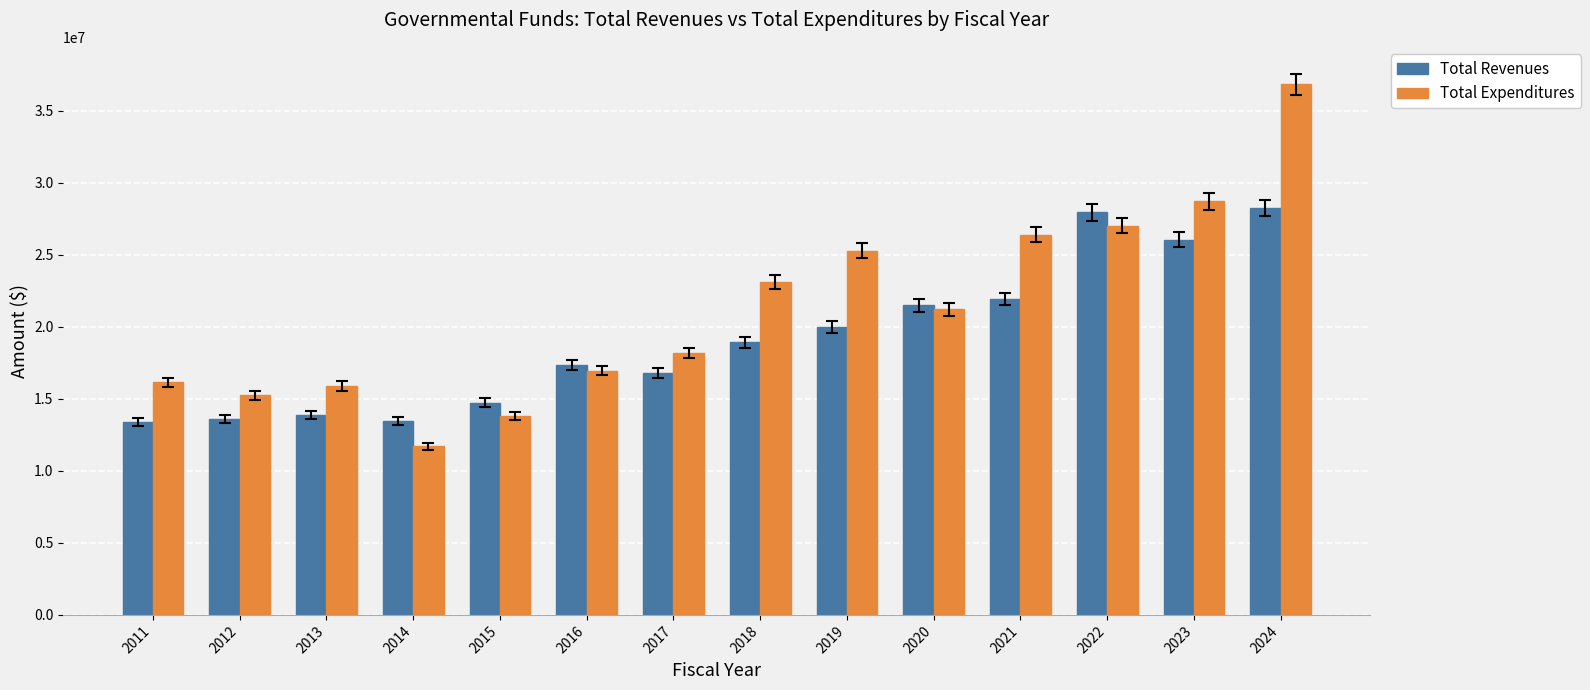

Count the number of data series in this chart.

2